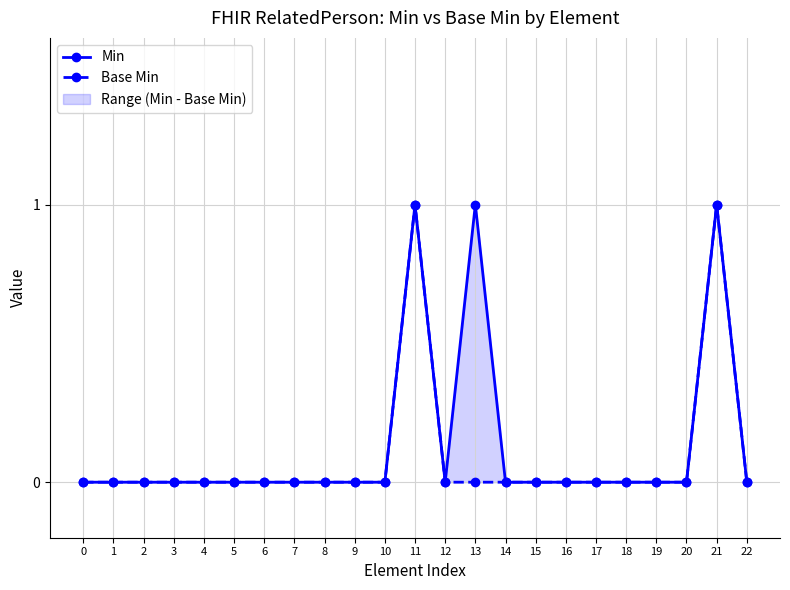

How many positive values does the Base Min series have?

2